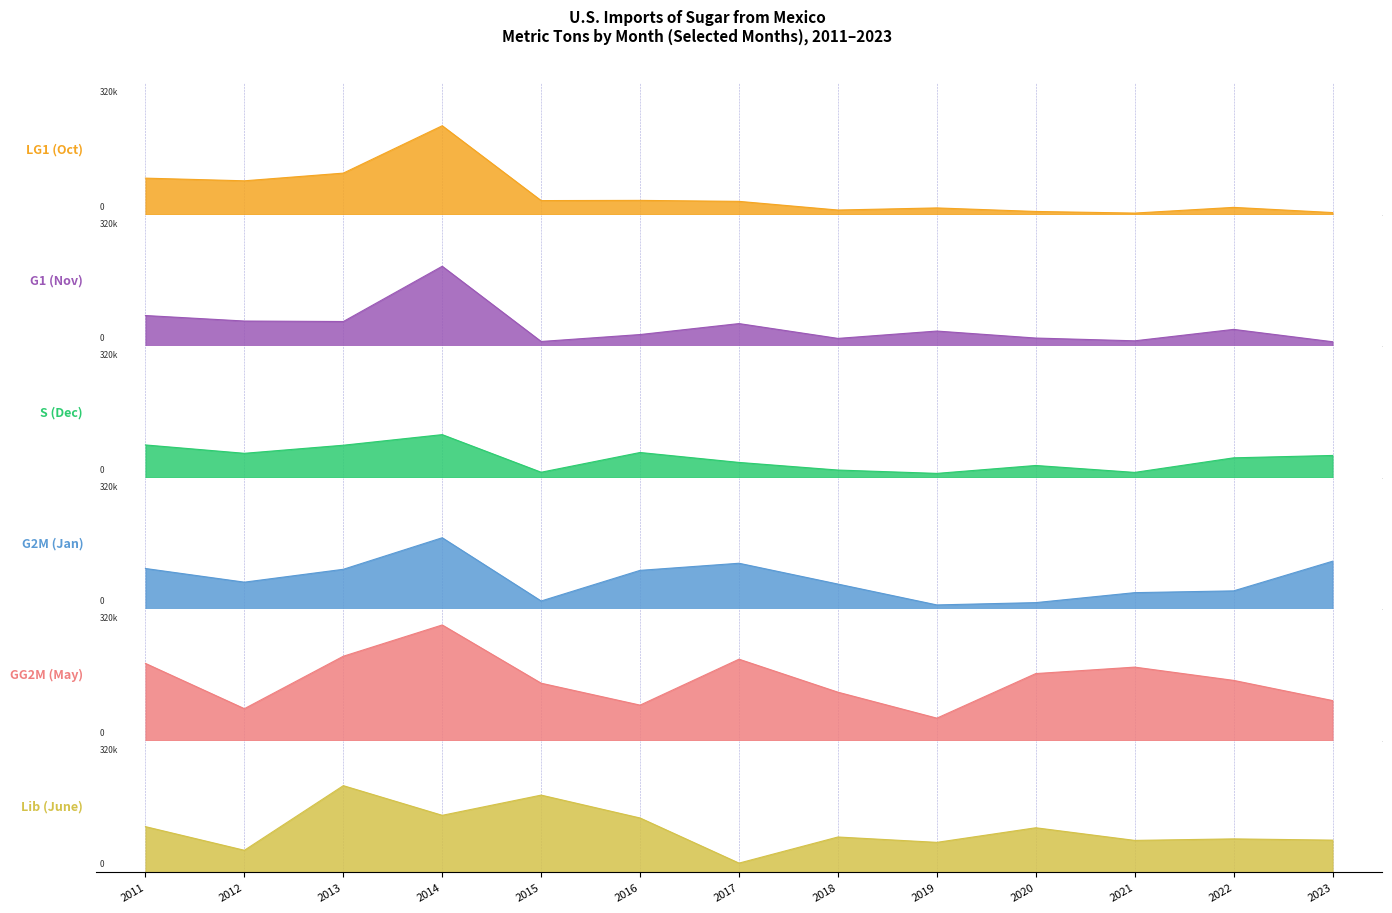

Does the chart display data point markers on the line(s)?

No